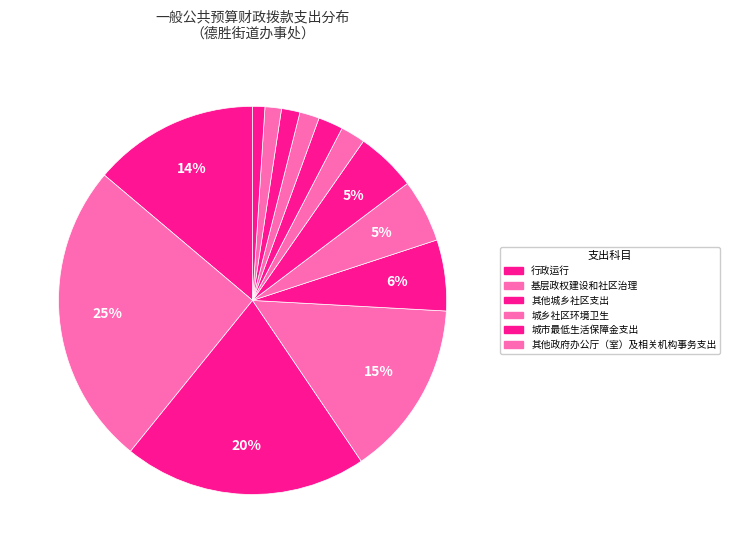

Rank the categories by value from highest to lowest.

基层政权建设和社区治理, 其他城乡社区支出, 城乡社区环境卫生, 行政运行, 城市最低生活保障金支出, 其他政府办公厅（室）及相关机构事务支出, 其他组织事务支出, 其他行政事业单位养老支出, 事业运行, 购房补贴, 住房公积金, 其他城市生活救助, 其他优抚支出